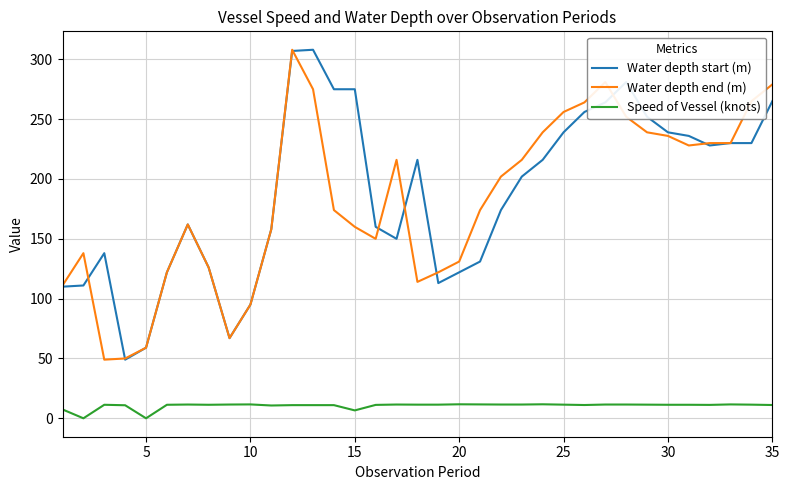

True or false: Water depth start (m) and Speed of Vessel (knots) intersect in this chart.

False